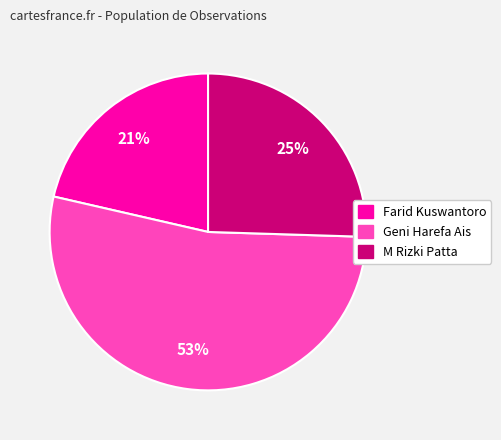

Which slice is the largest?

Geni Harefa Ais